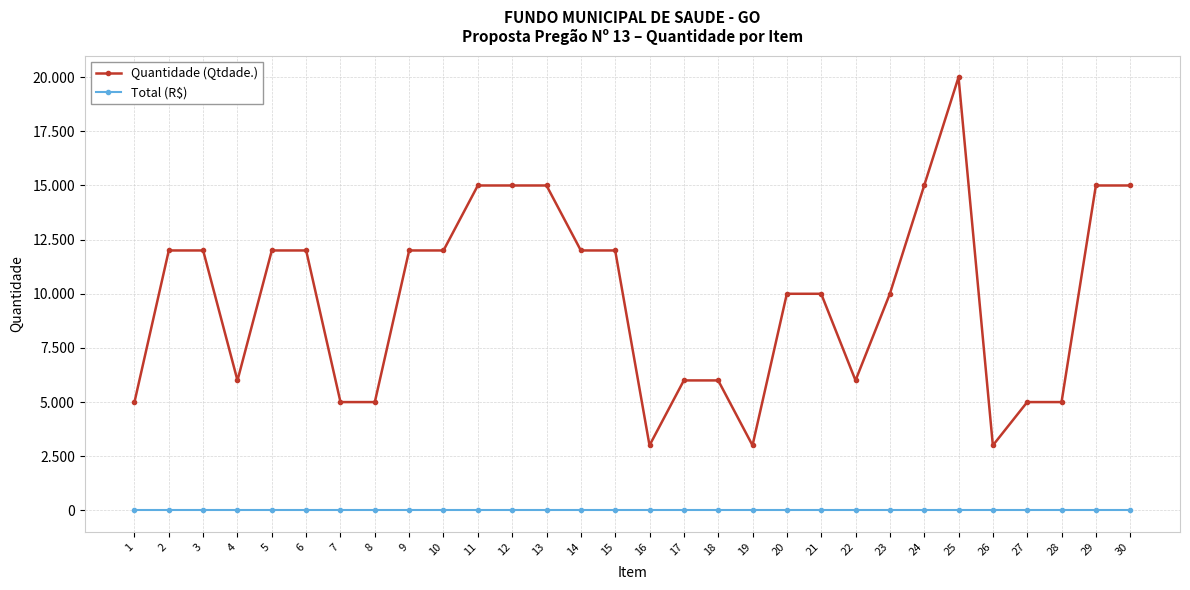

What is the approximate value of Quantidade (Qtdade.) at 30, to the nearest 10?

15000